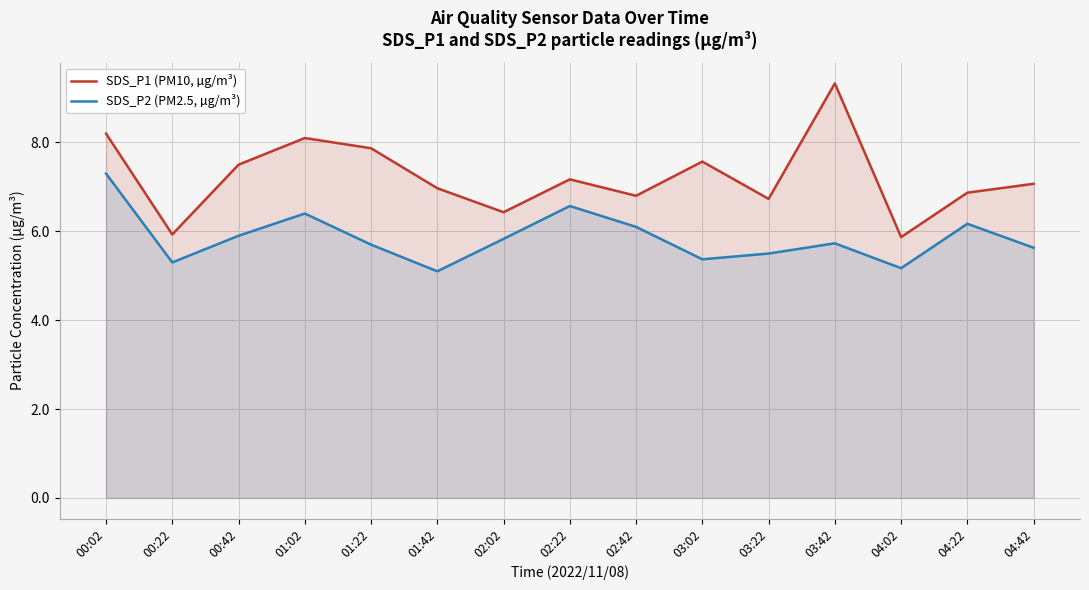

What is the spread (max minus min) of values at 01:42?

1.9